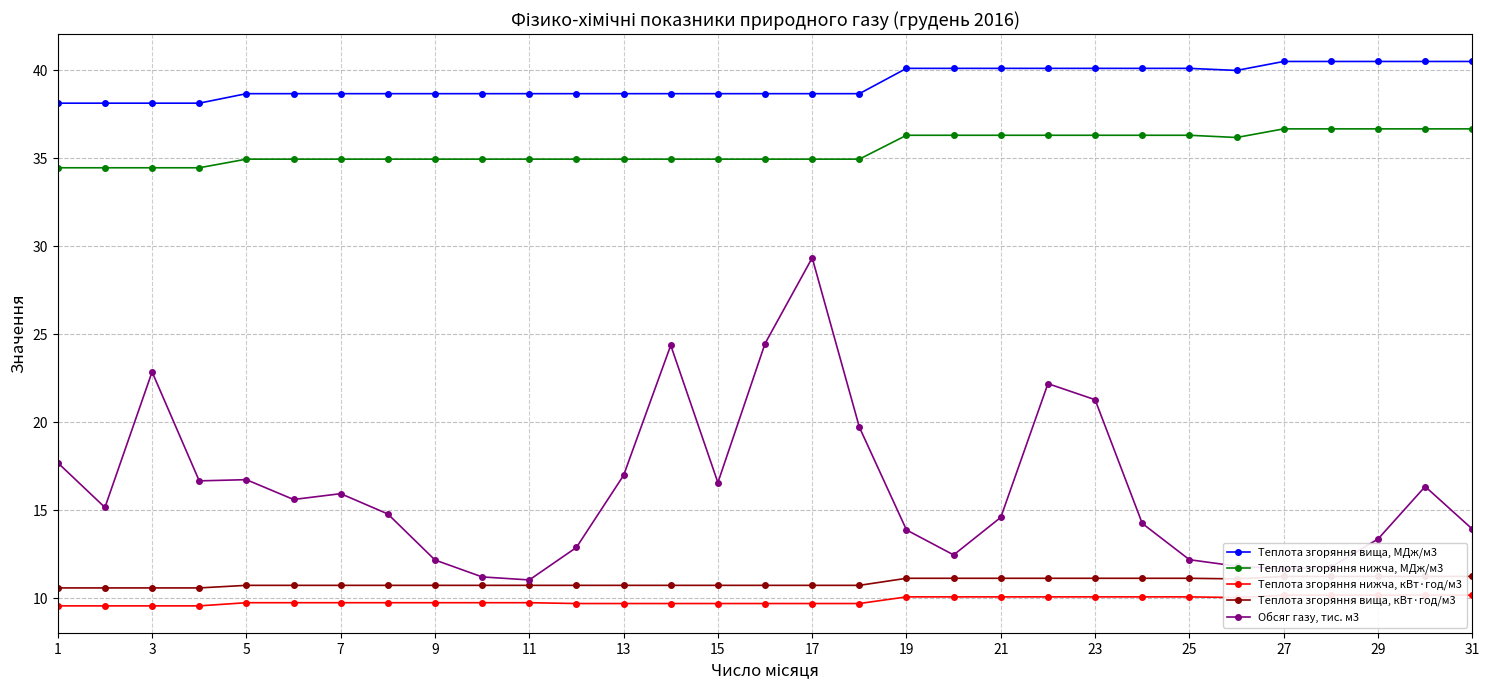

What are all the series names shown in the legend?

Теплота згоряння вища, МДж/м3, Теплота згоряння нижча, МДж/м3, Теплота згоряння нижча, кВт·год/м3, Теплота згоряння вища, кВт·год/м3, Обсяг газу, тис. м3